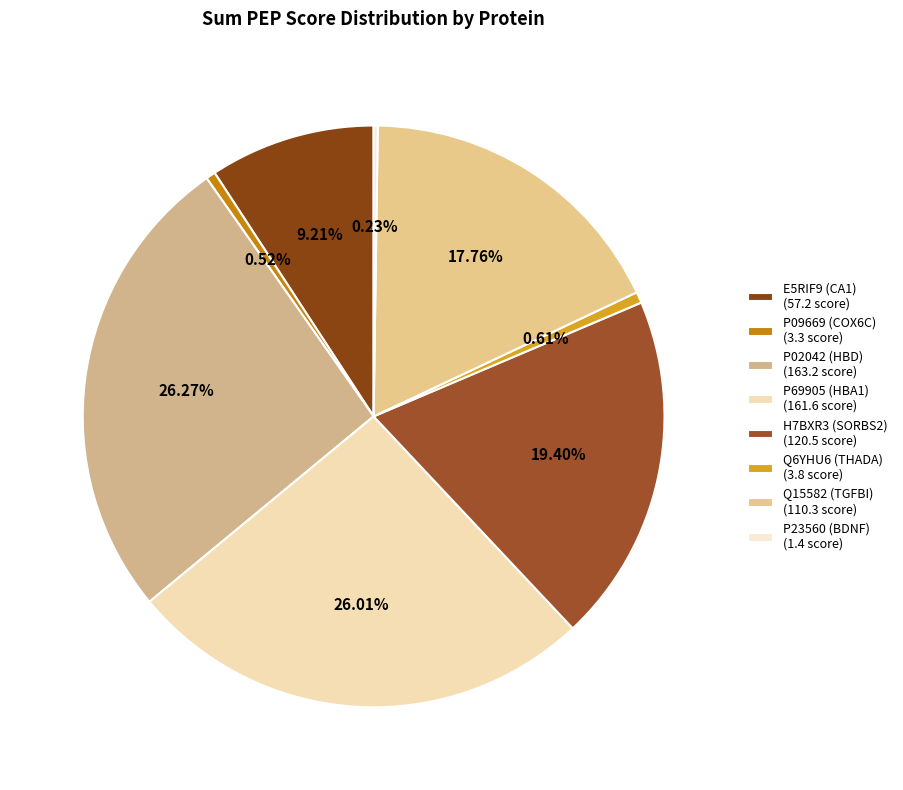

What is the change in value from E5RIF9 (CA1) to Q15582 (TGFBI)?

+53.1